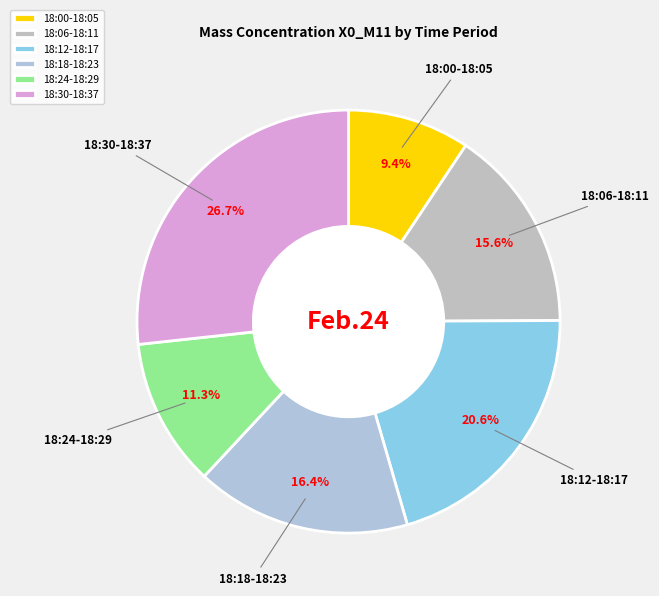

Do 18:30-18:37 and 18:18-18:23 together represent more than half of the pie?

No